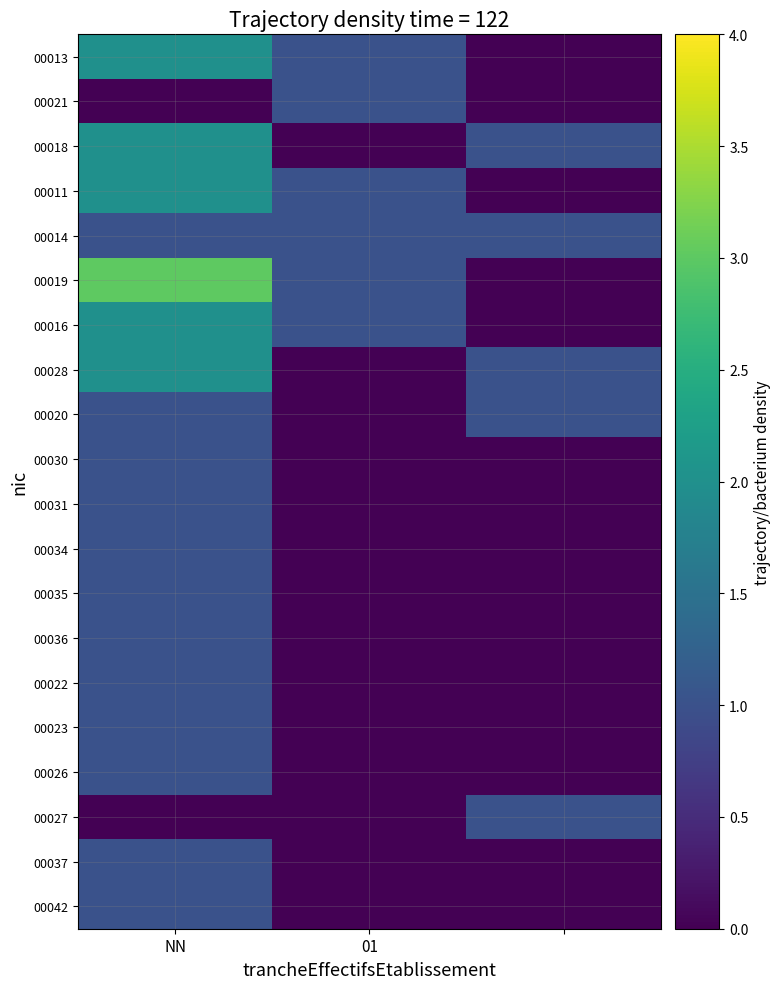

Rank the series by their maximum value, from lowest to highest.

00021, 00014, 00020, 00030, 00031, 00034, 00035, 00036, 00022, 00023, 00026, 00027, 00037, 00042, 00013, 00018, 00011, 00016, 00028, 00019